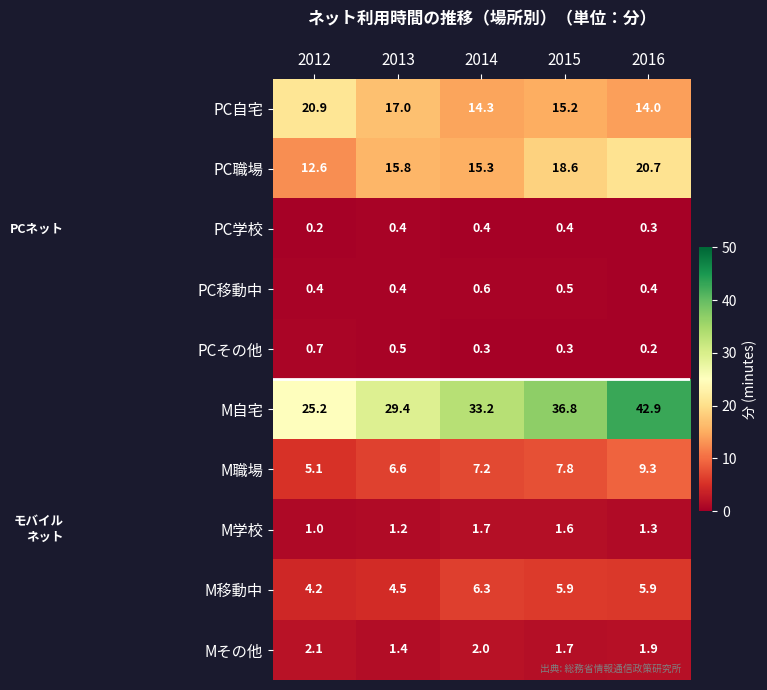

How many data points does each series have?

5